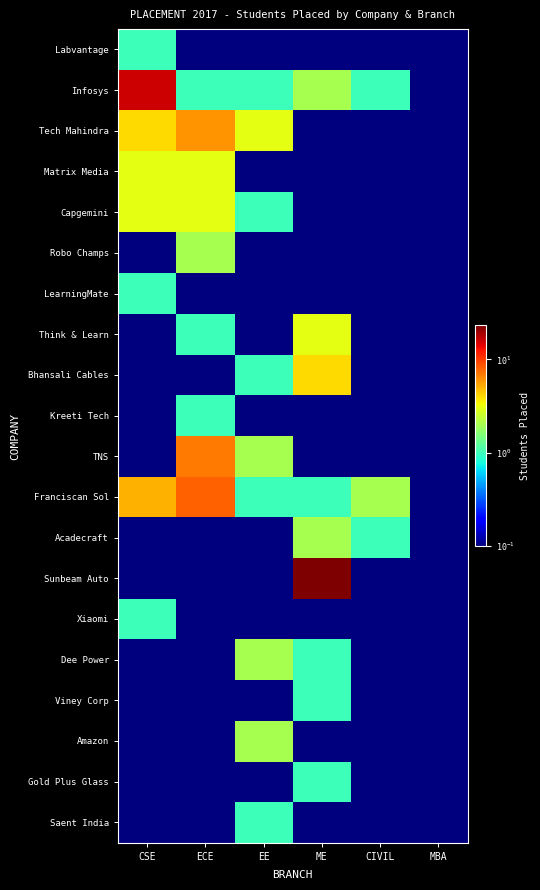

What is the difference between the highest and lowest values at ME?

23.0